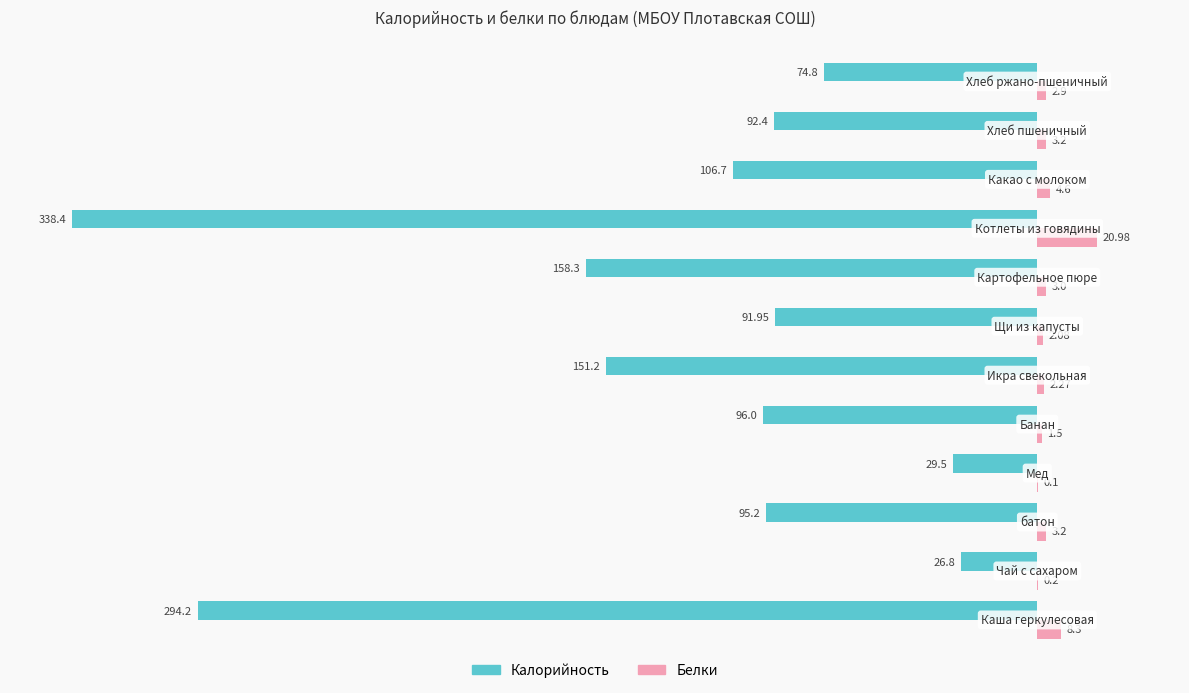

Which series has the largest total across all categories?

Белки